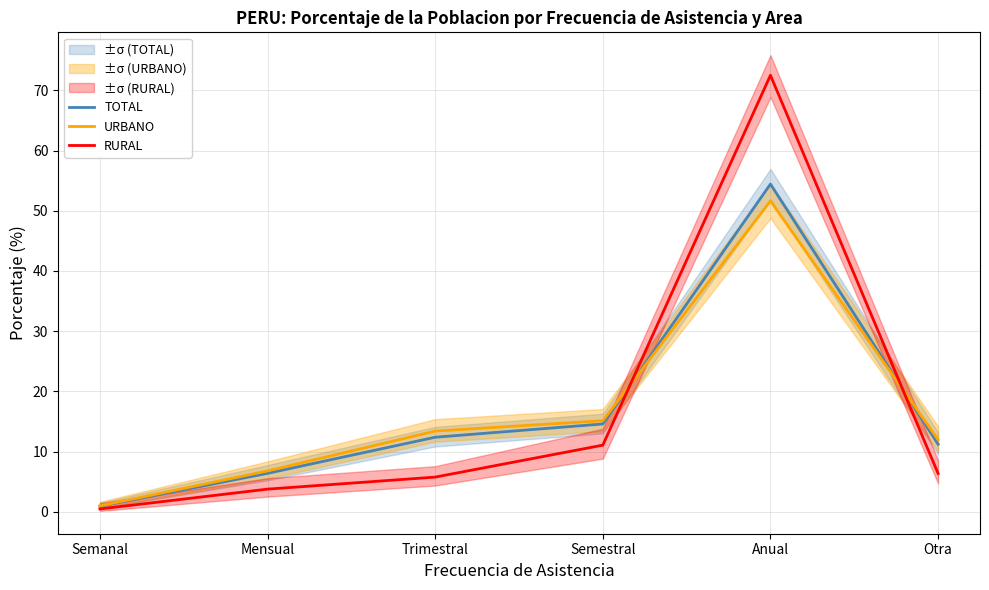

In URBANO, how many points are higher than both neighbors (excluding endpoints)?

1